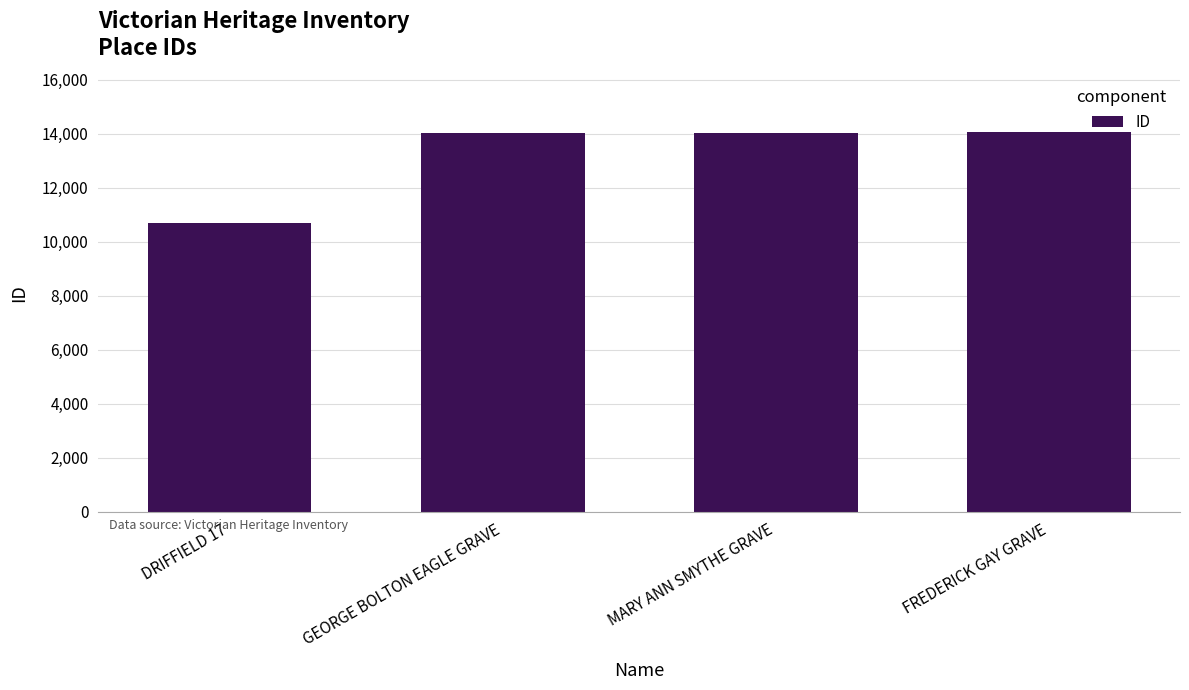

Which category has the lowest value across all series?

DRIFFIELD 17